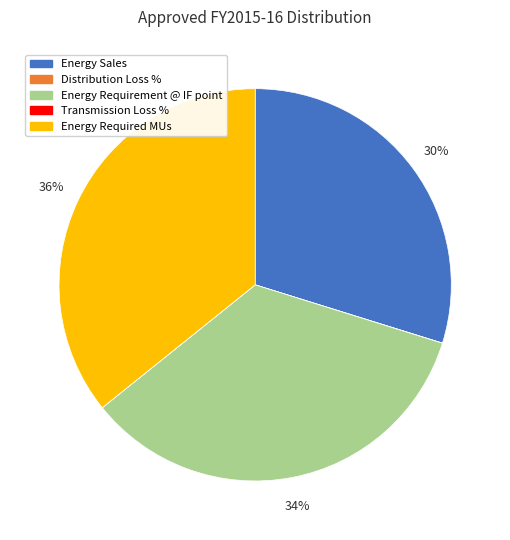

To the nearest percent, what percentage of the pie is Energy Required MUs?

36%